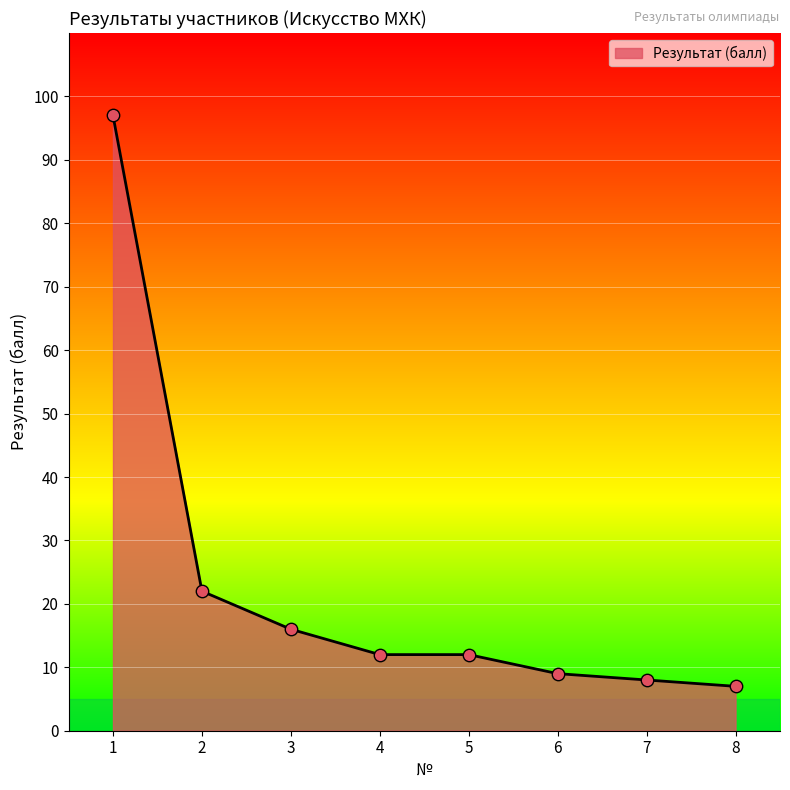

Between 8 and 7, which is larger?

7